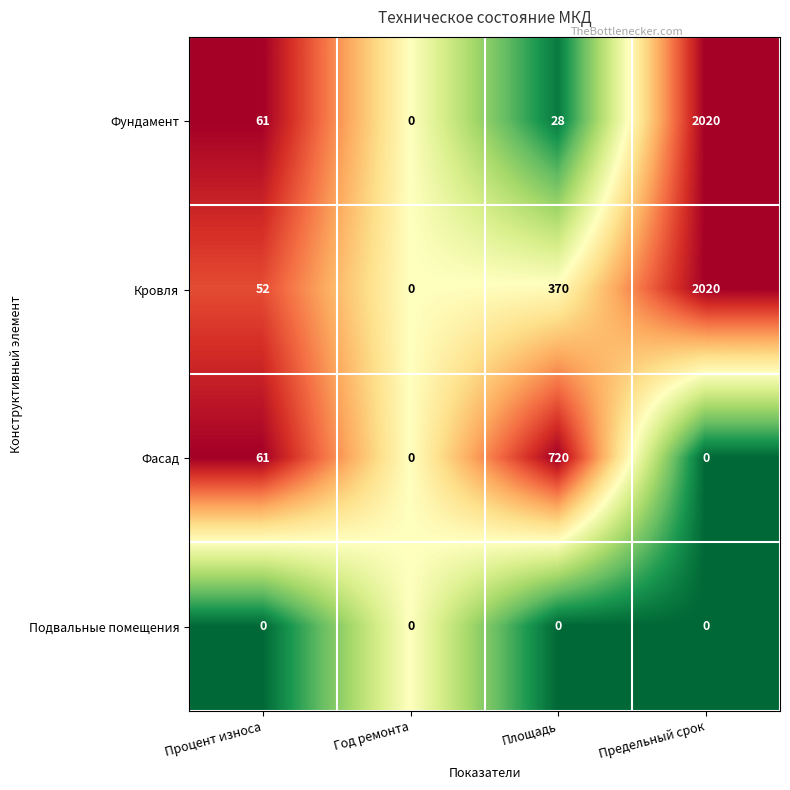

True or false: Подвальные помещения has a value of 0 at Площадь.

True